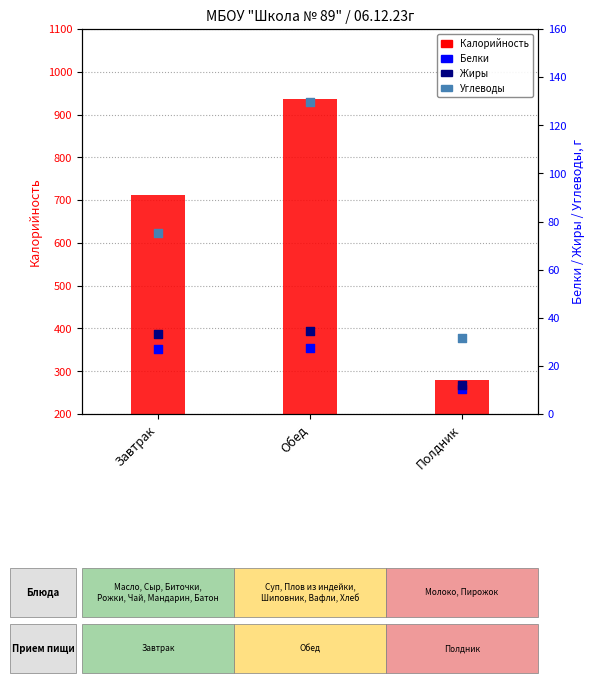

At which category is the sum across all series the highest?

Обед